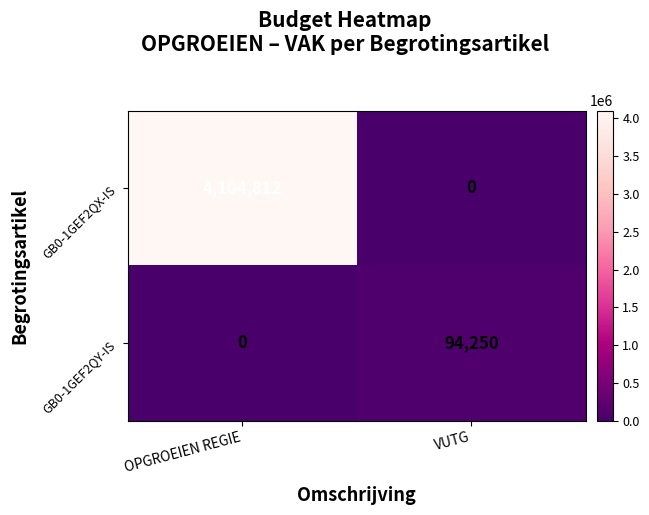

What is the difference between the GB0-1GEF2QY-IS values at OPGROEIEN REGIE and VUTG?

94250